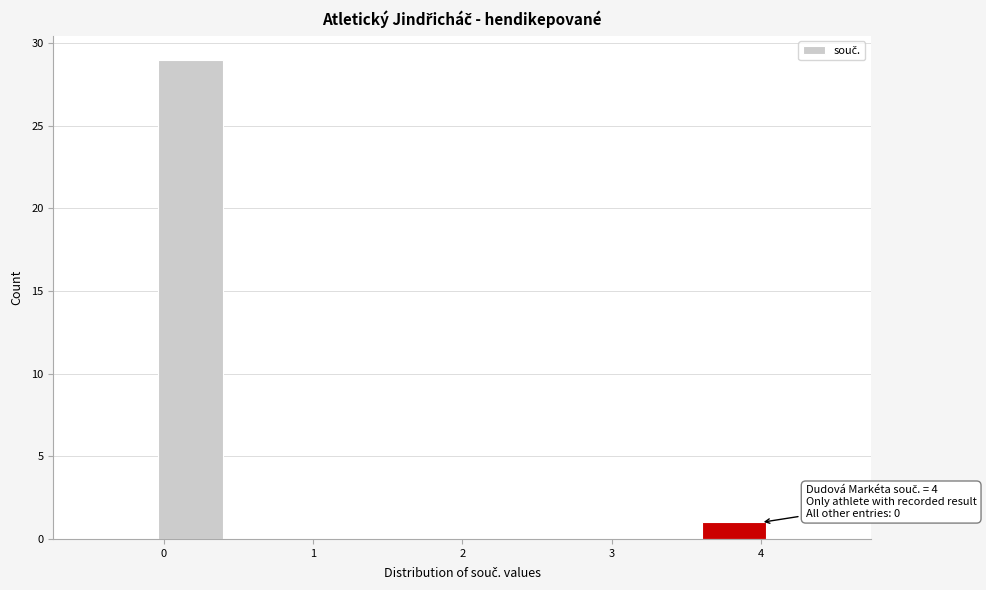

Which range on the x-axis has the tallest bar?

0.0 to 0.4